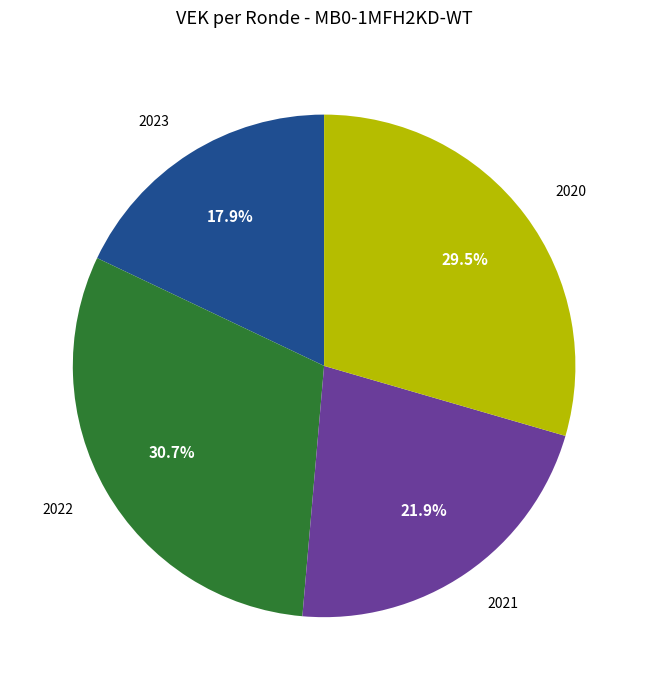

What portion of the pie excludes 2022?

69.3%